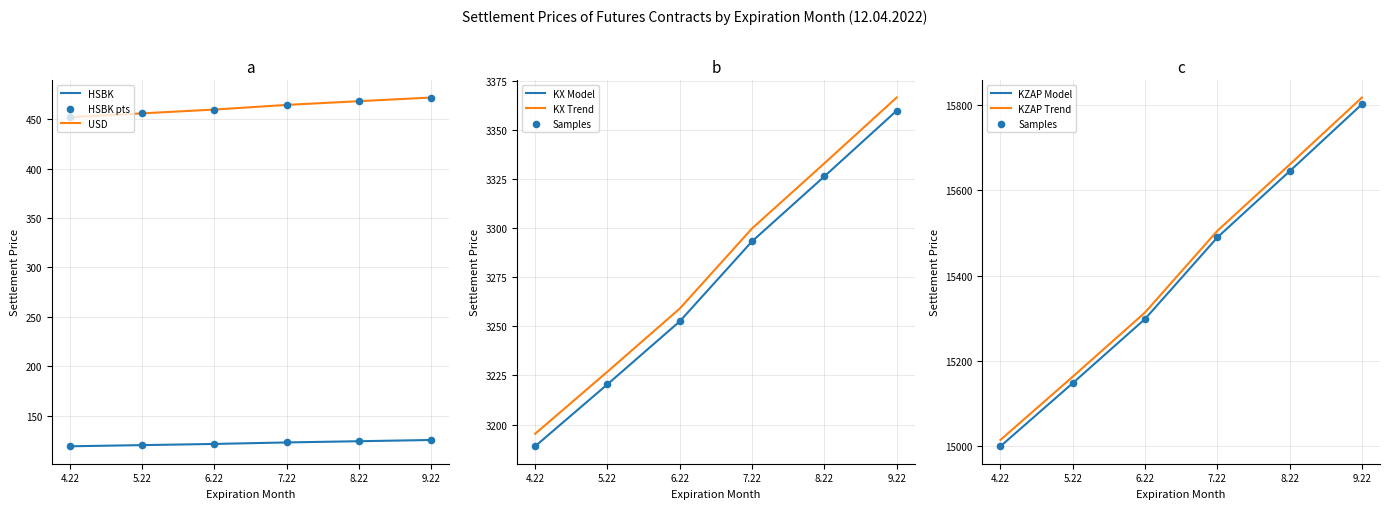

Which series has the largest Y range (max minus min)?

KZAP